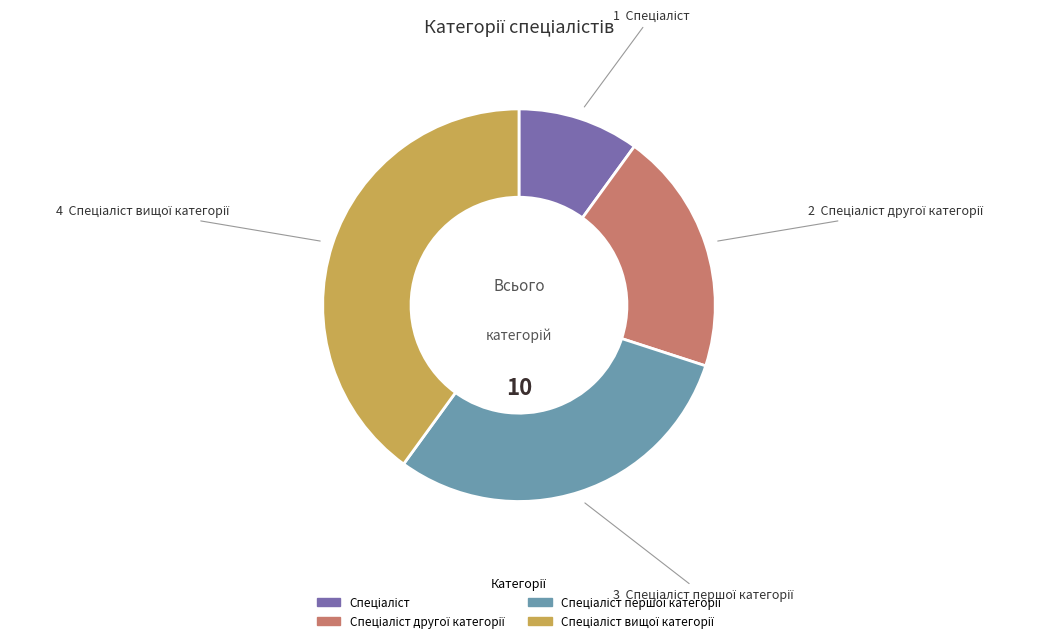

How many slices are in this pie chart?

4